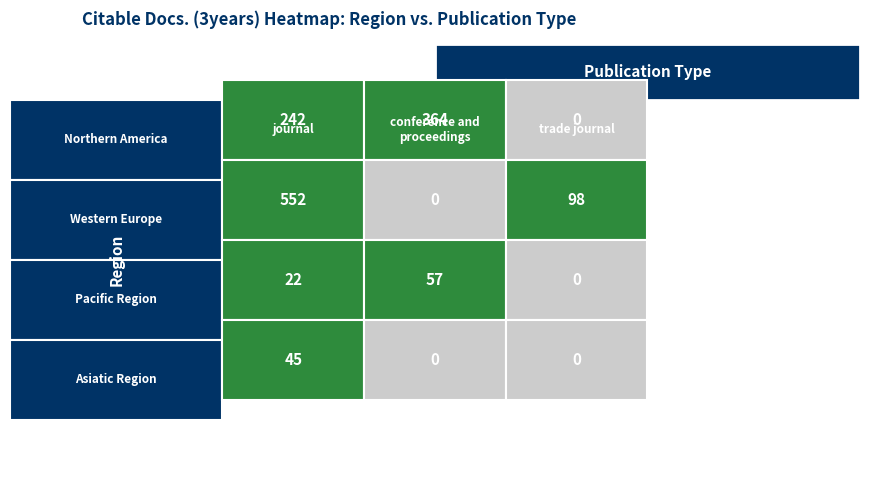

What value does the Asiatic Region series have at Northern America?

45